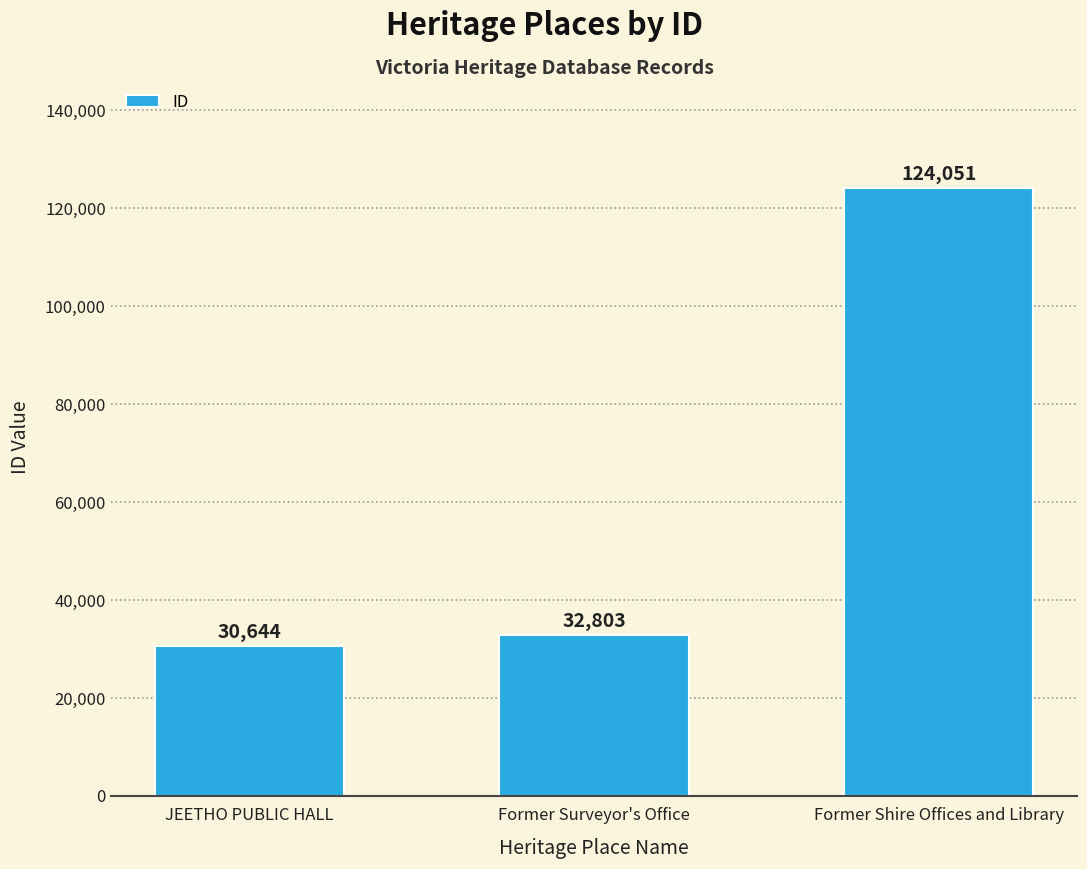

Reading right to left, transcribe all the data shown in this chart.

Former Shire Offices and Library=124051	Former Surveyor's Office=32803	JEETHO PUBLIC HALL=30644